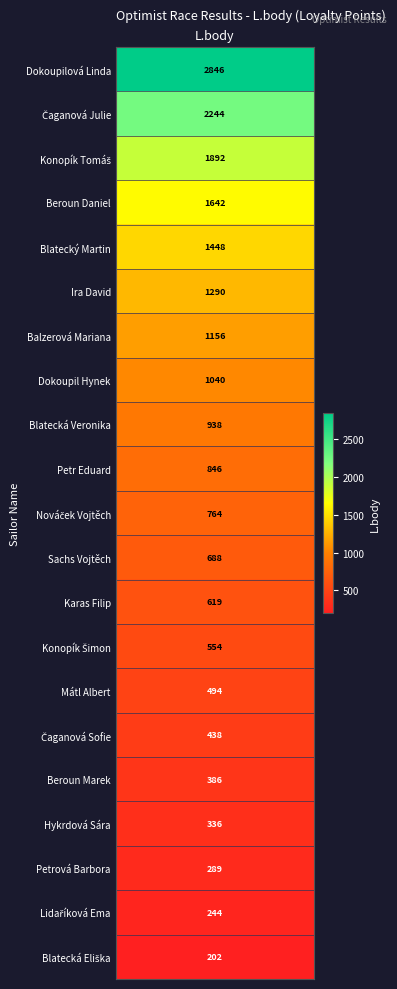

What is the difference between the maximum and minimum values?

2644